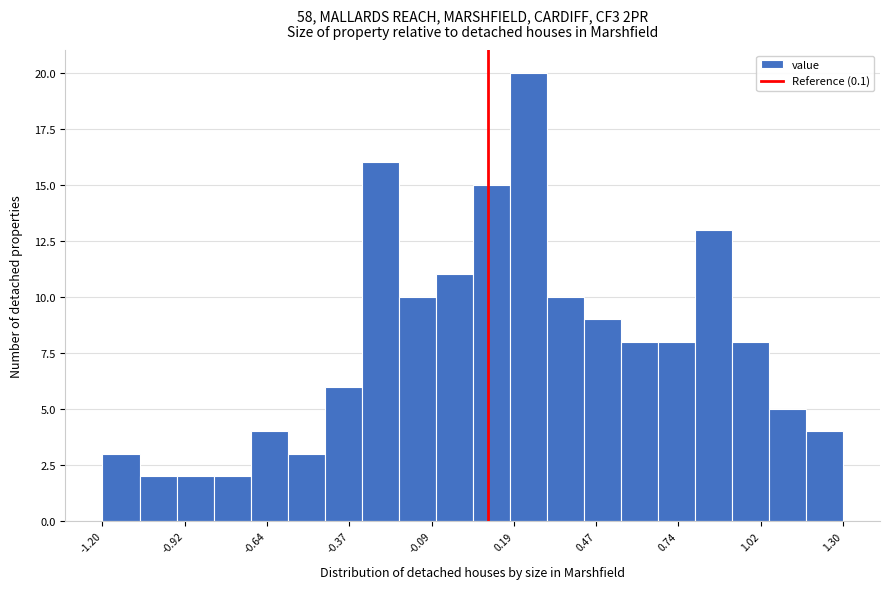

Around what value on the x-axis is the tallest bar? Give the approximate position of its centre, as read against the axis.

0.25